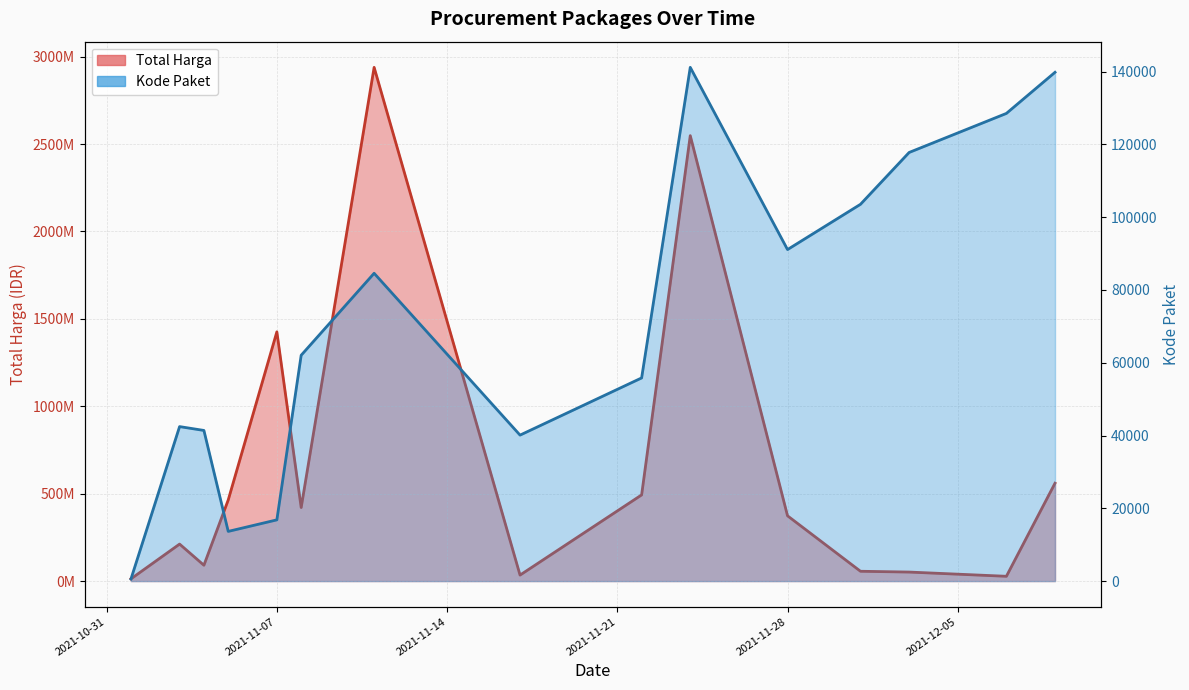

At which label does Total Harga reach its minimum?

2021-11-01